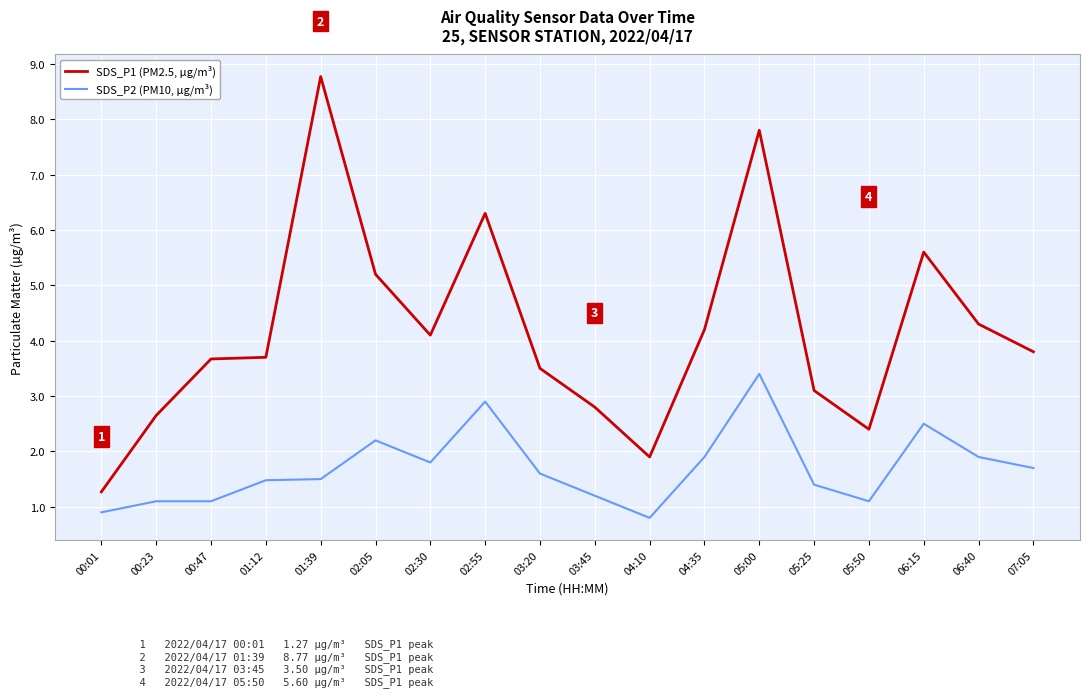

Count the number of categories in the chart.

18